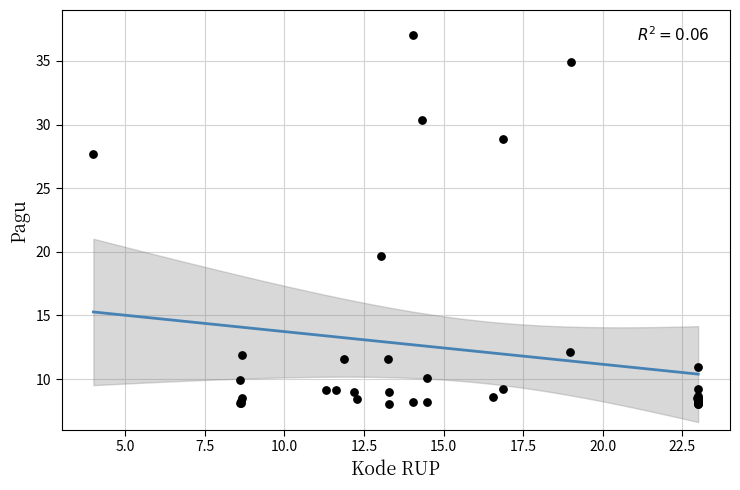

What Y value in the scatter plot is closest to 22?

19.6